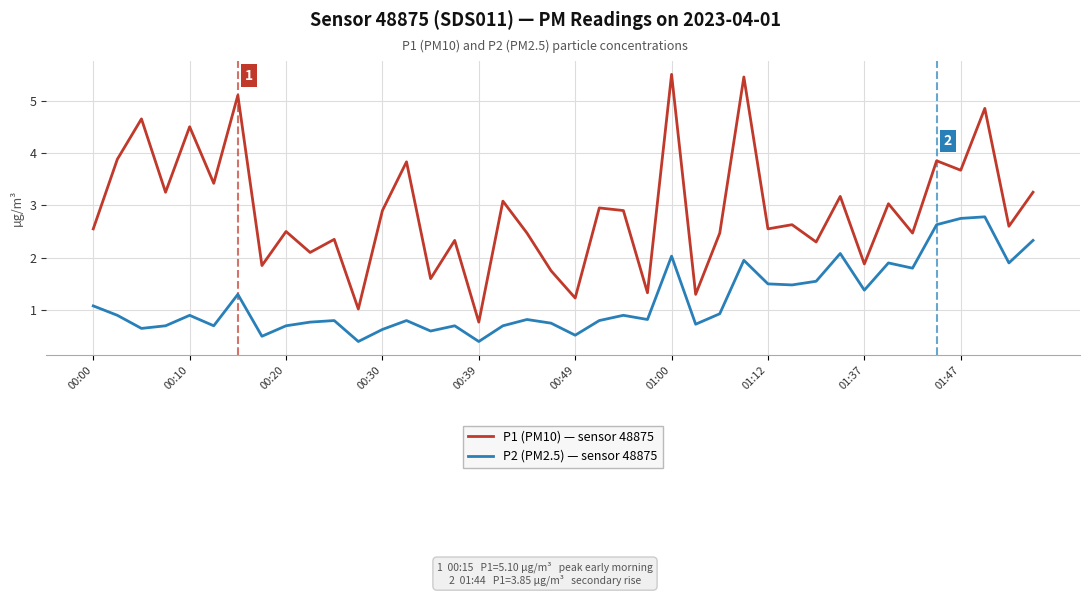

Does the chart display data point markers on the line(s)?

No